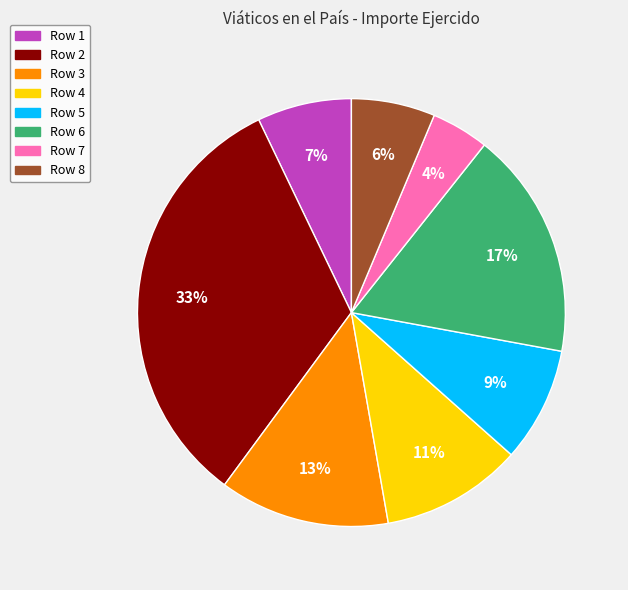

What is the largest slice in the pie chart?

Row 2